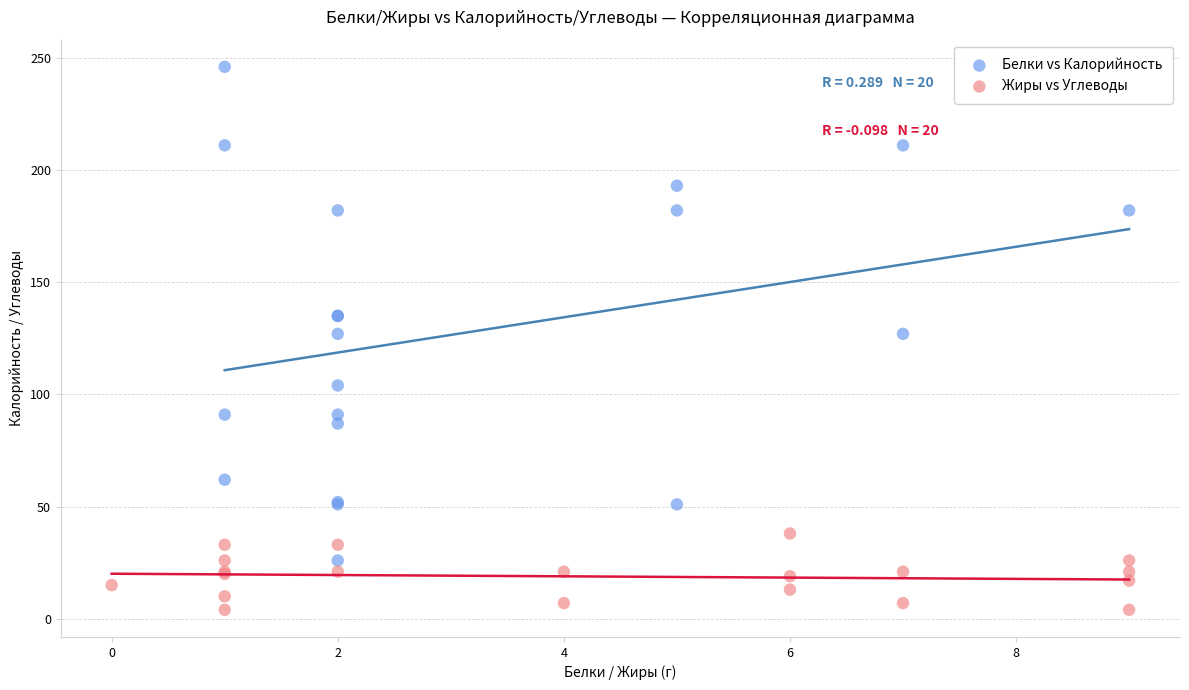

Which series contains the highest Y value?

Белки vs Калорийность